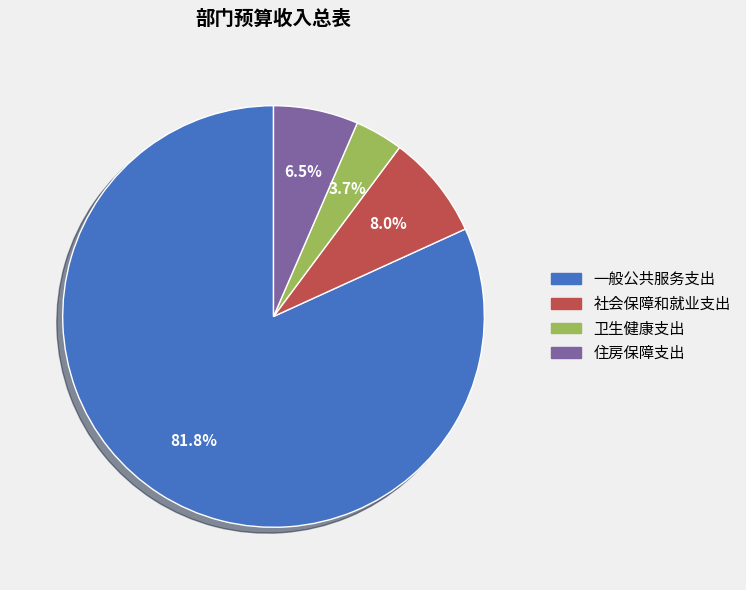

Does any single category account for the majority?

Yes